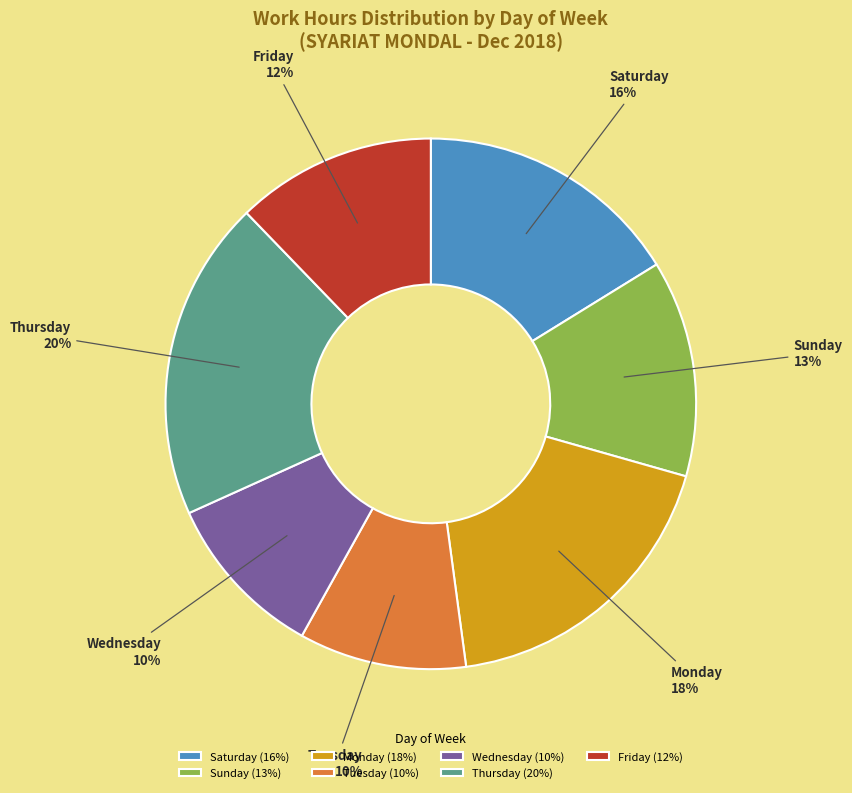

To the nearest percent, what percentage of the pie is Saturday?

16%